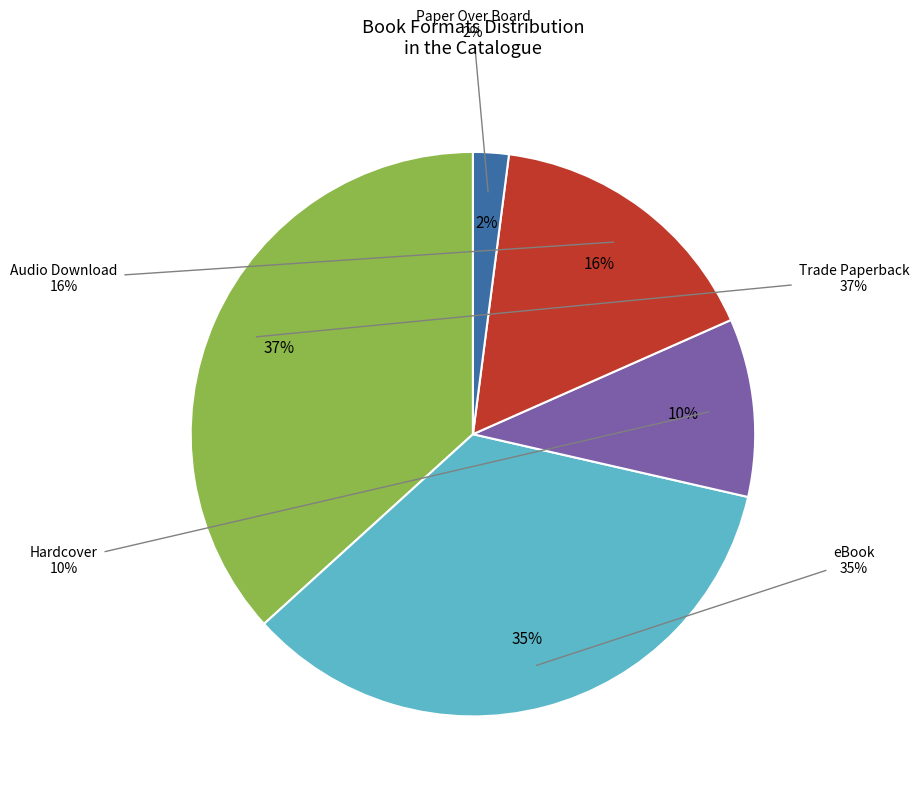

Rank the categories by value from lowest to highest.

Paper Over Board, Hardcover, Audio Download, eBook, Trade Paperback